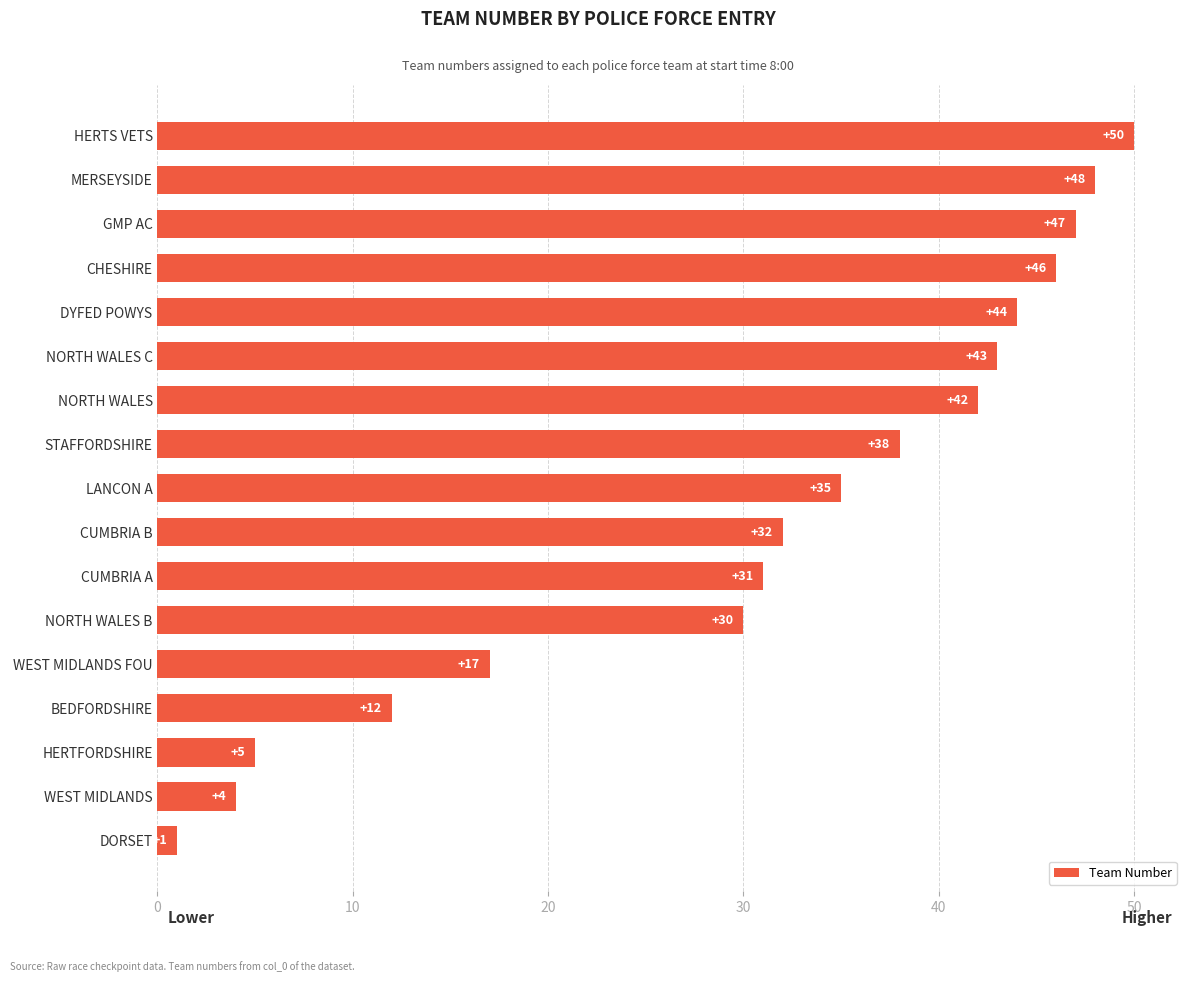

What is the average value?

31